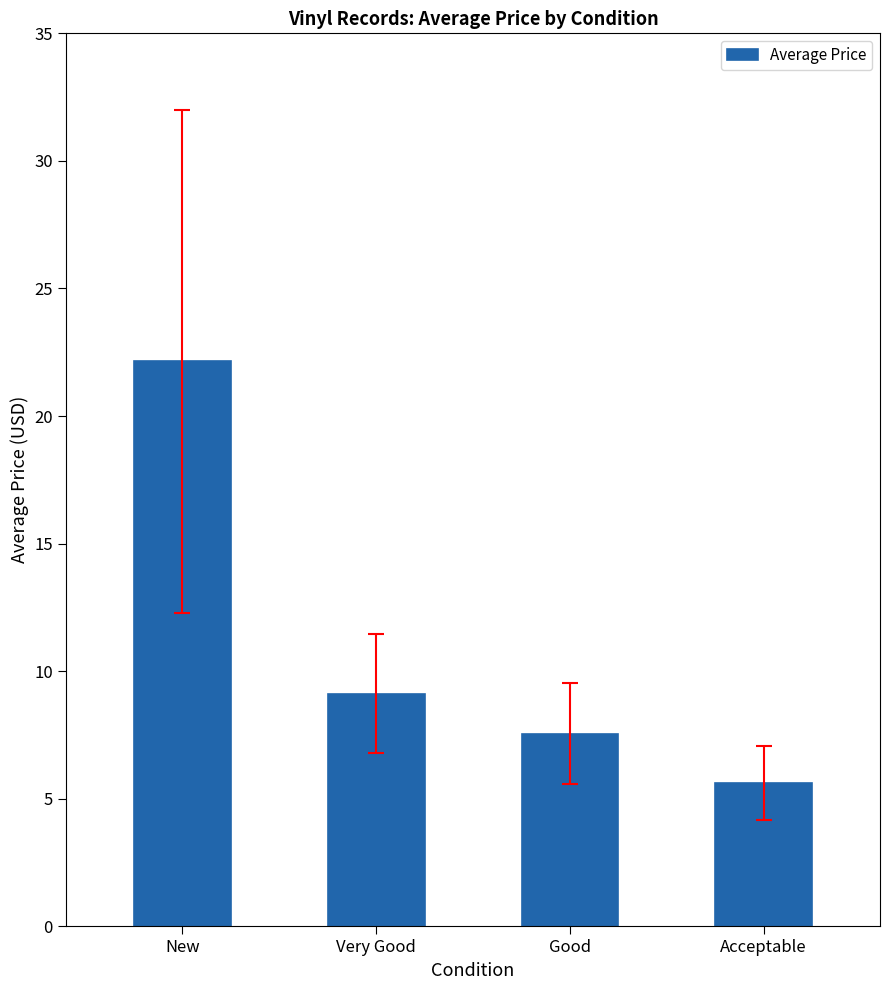

Count the number of values greater than 9.

2